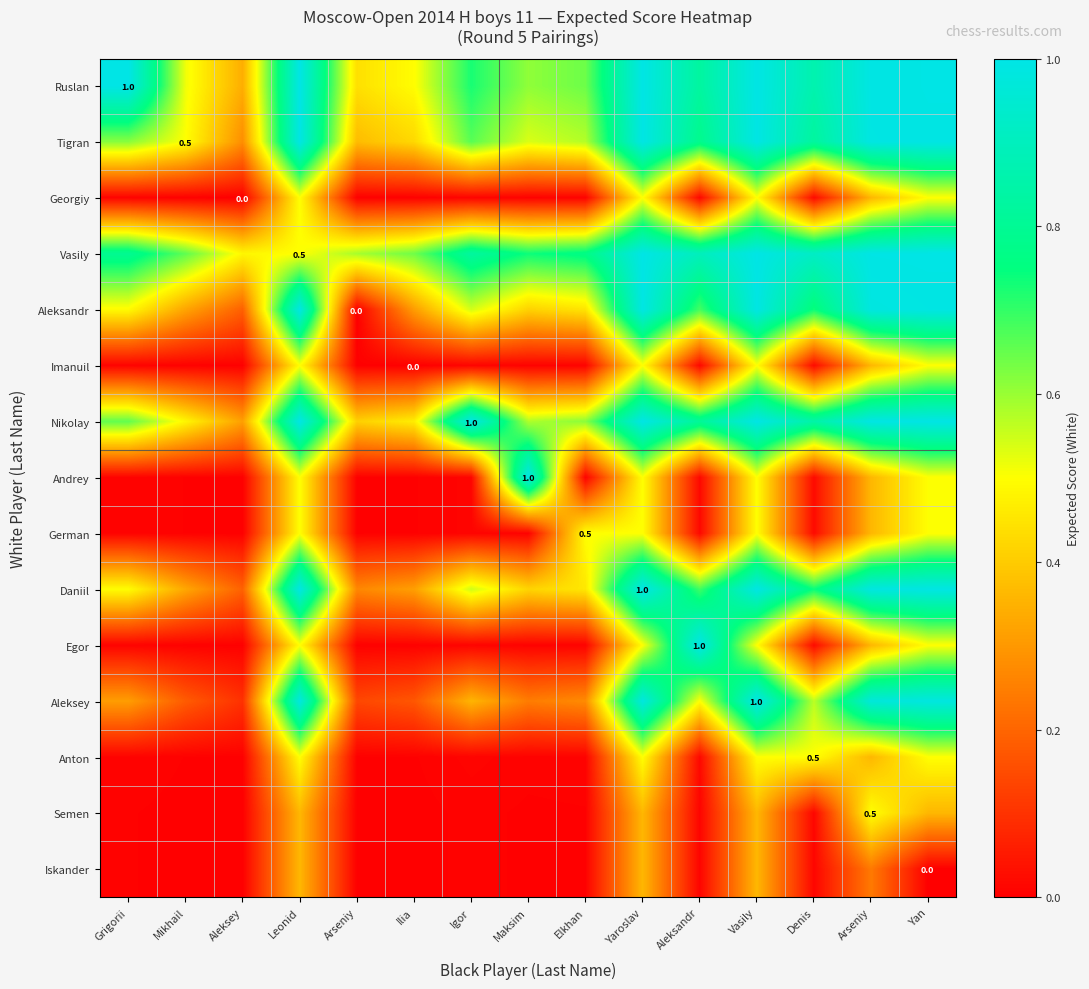

List the labels in order of Anton value, largest first.

Leonid, Yaroslav, Vasily, Denis, Yan, Arseniy, Aleksandr, Igor, Grigorii, Elkhan, Maksim, Mikhail, Ilia, Arseniy, Aleksey